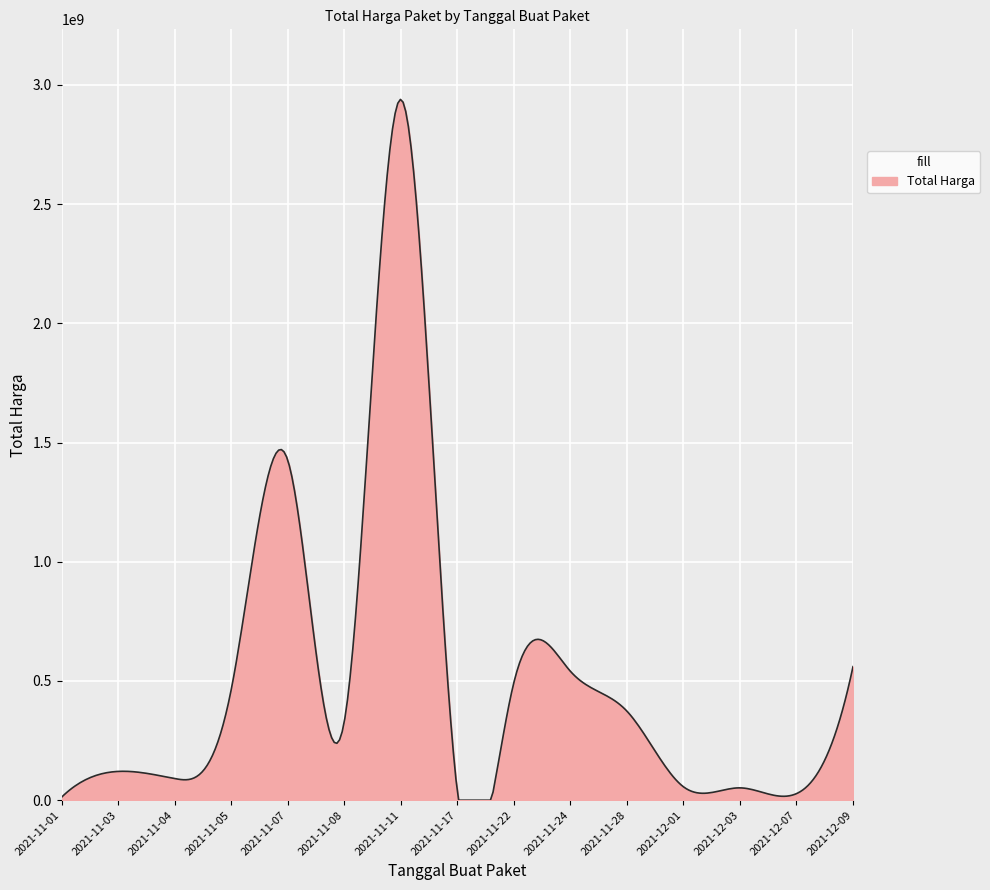

What is the difference between the maximum and minimum values?

2938912898.6